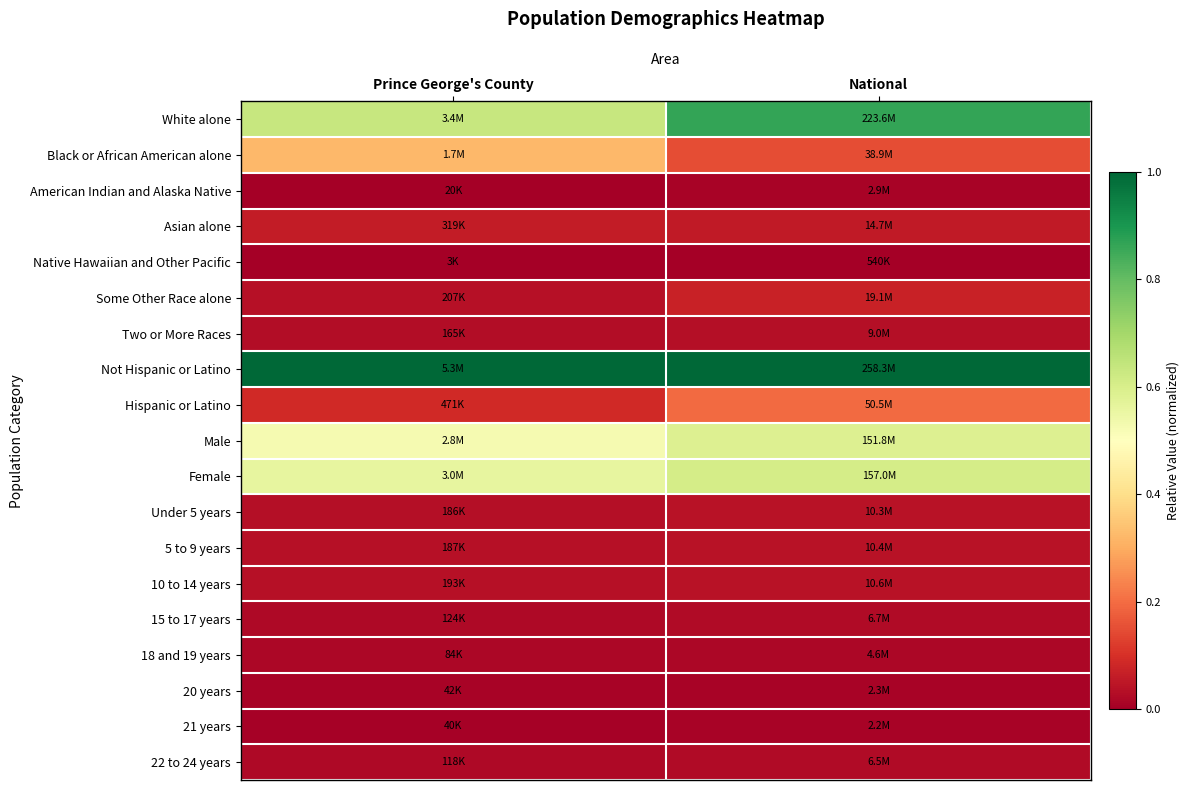

Between Prince George's County and National, which is larger?

National